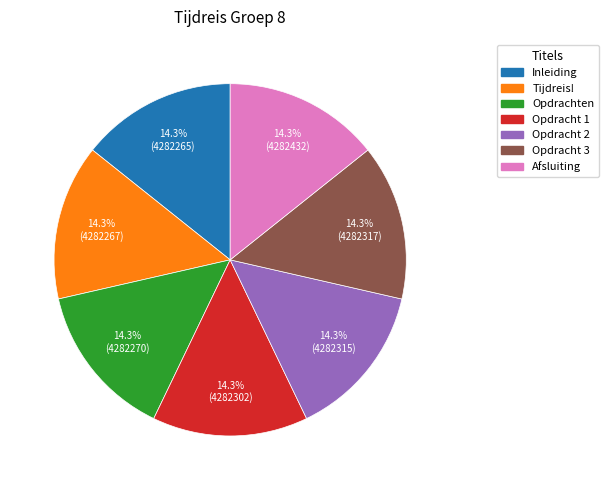

Is Opdracht 1 the majority of the pie?

No